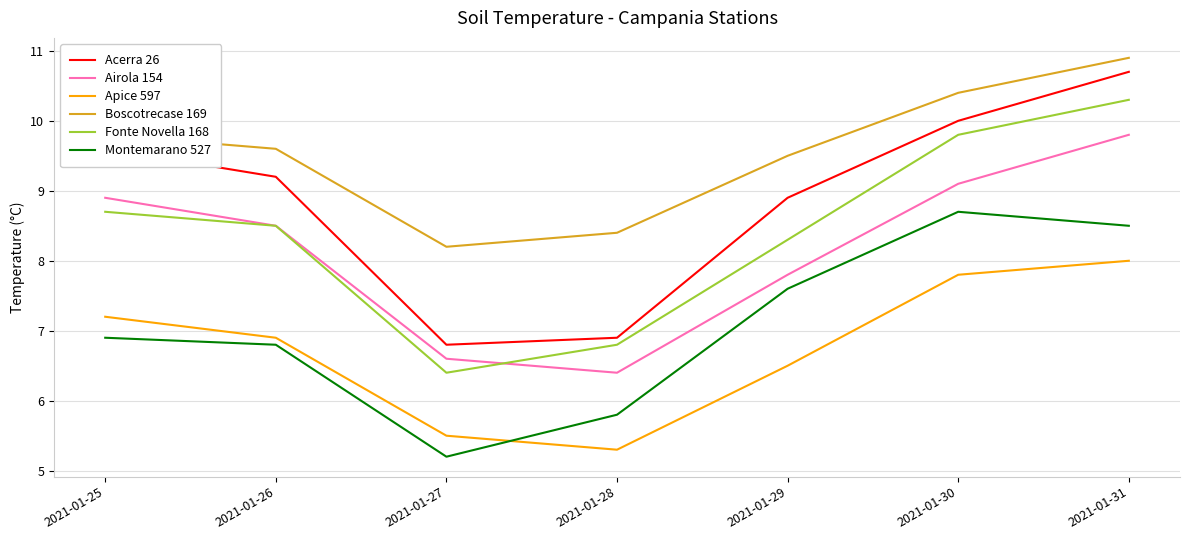

True or false: Fonte Novella 168 has a value of 8.5 at 2021-01-26.

True